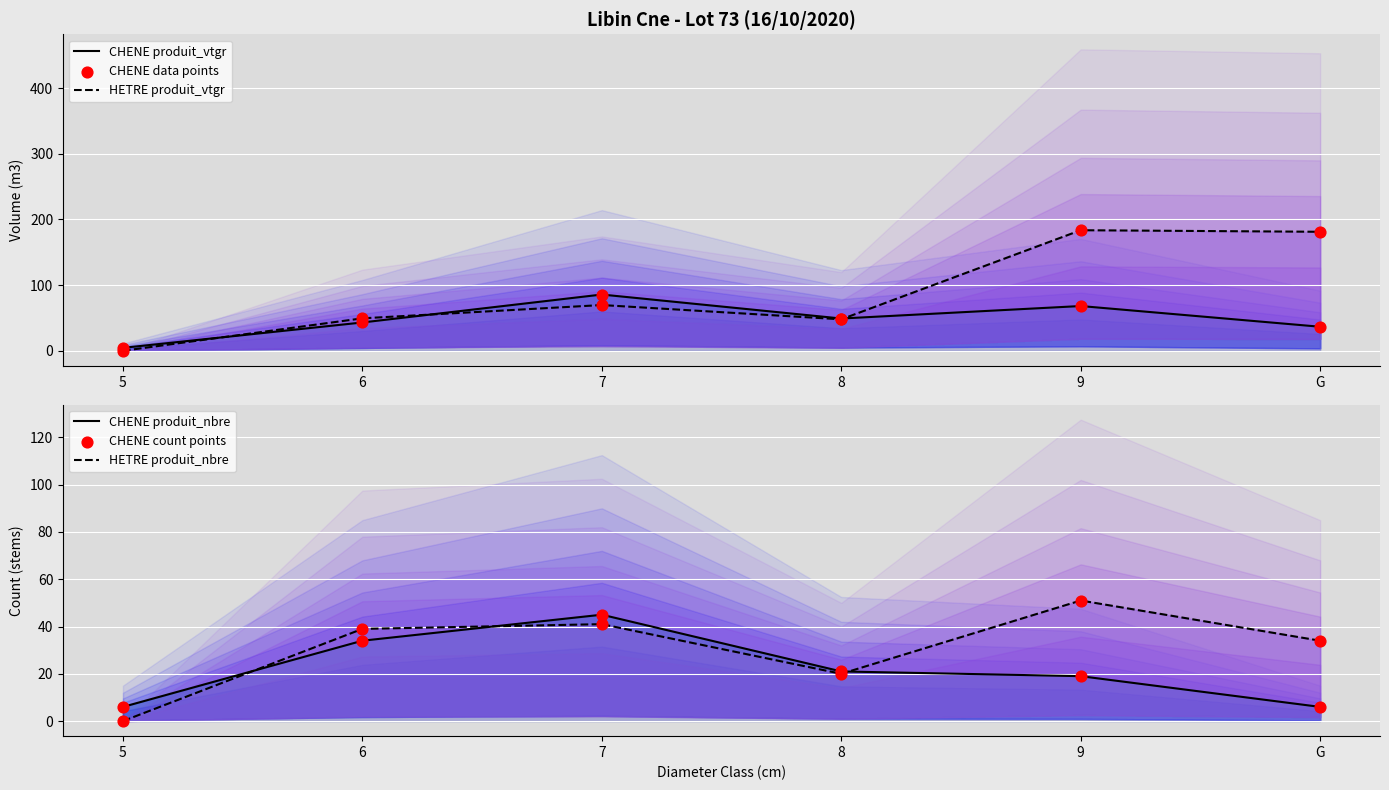

Which series contains the highest Y value?

HETRE produit_vtgr